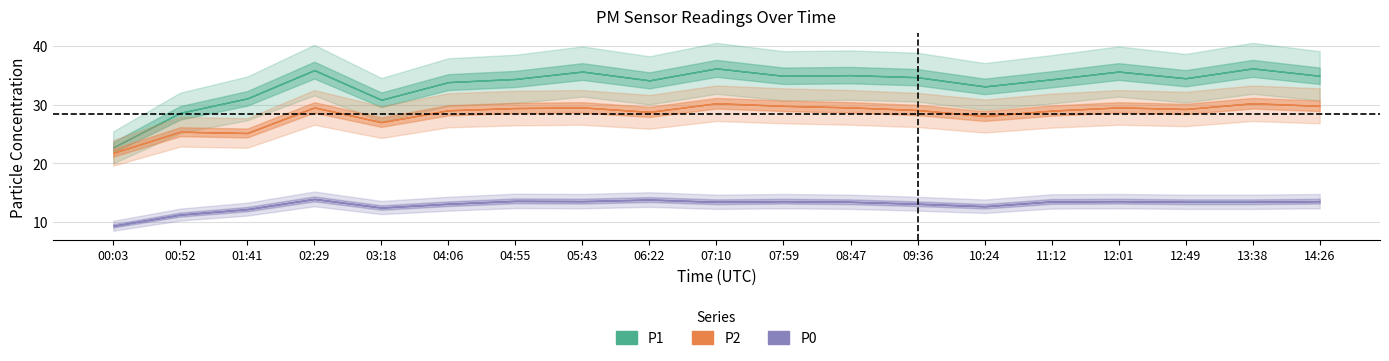

What is the label of the 16th point from the right?

02:29